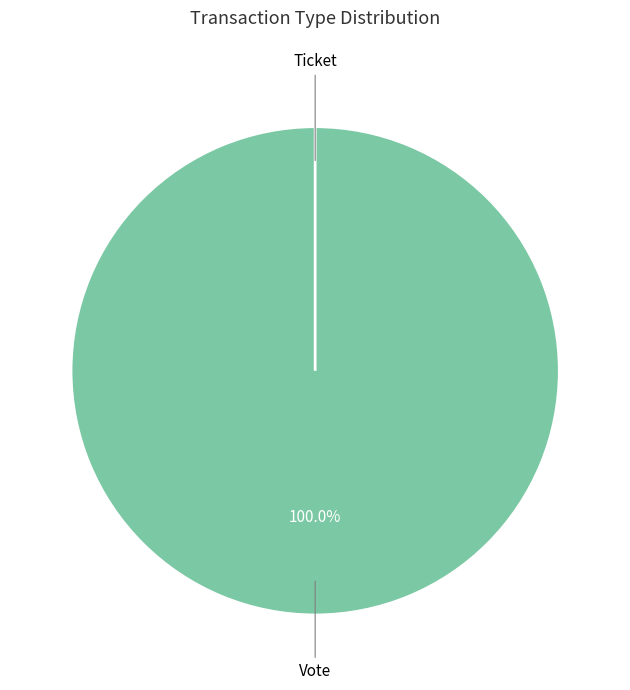

What is the smallest slice in the pie chart?

Ticket